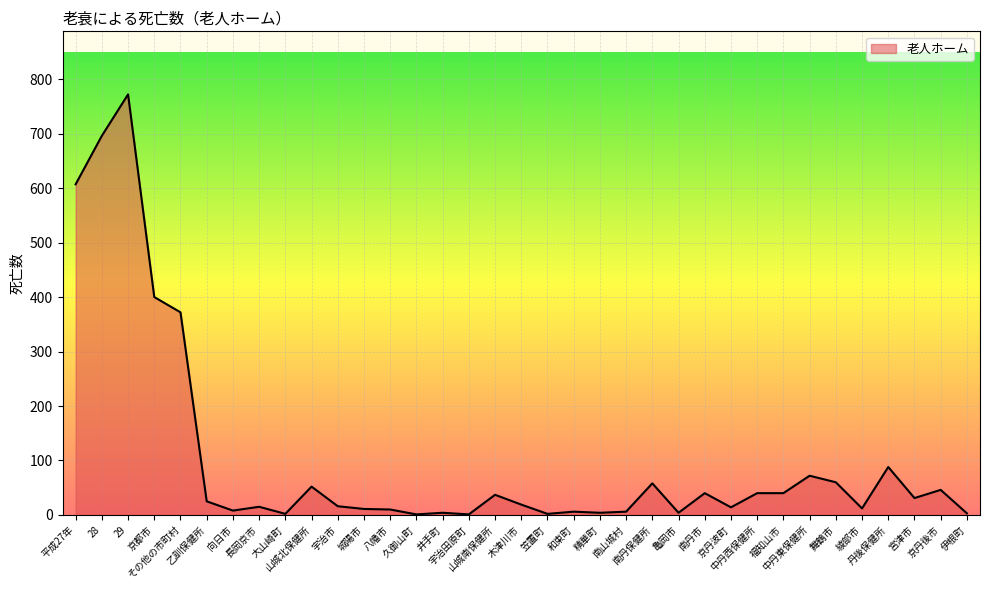

What is the change in value from 大山崎町 to 城陽市?

+9